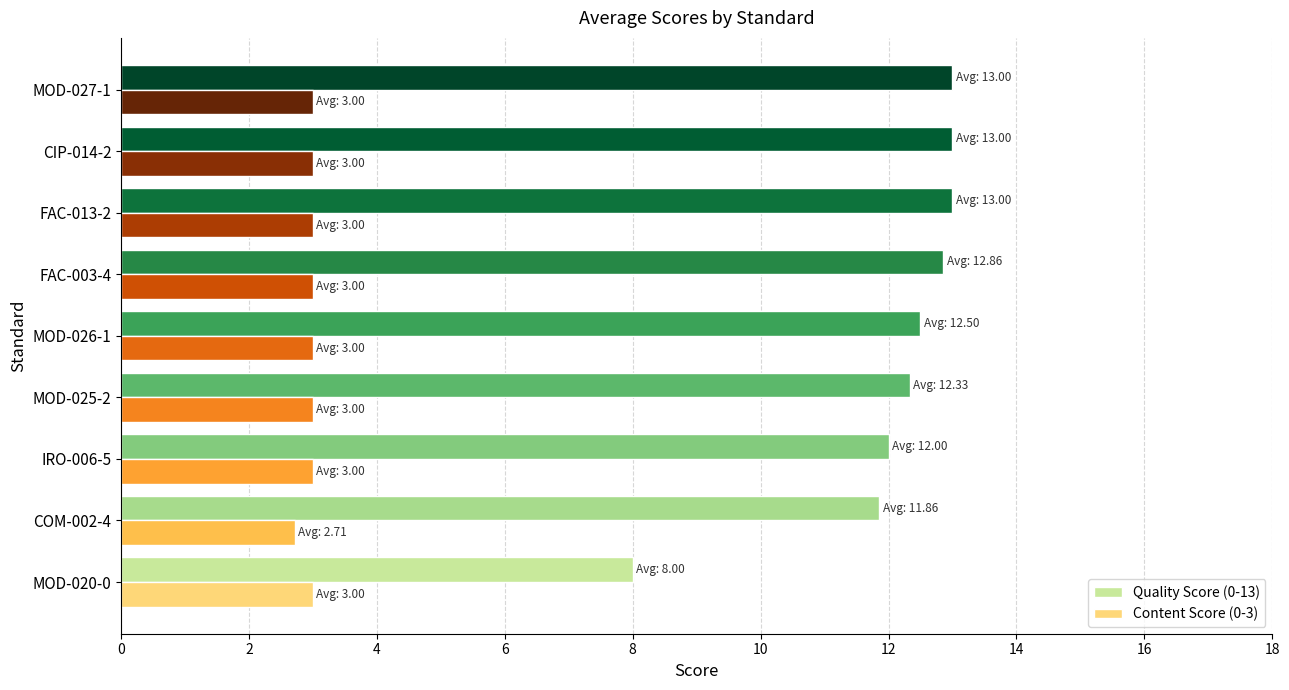

What value does the Quality Score (0-13) series have at CIP-014-2?

13.0